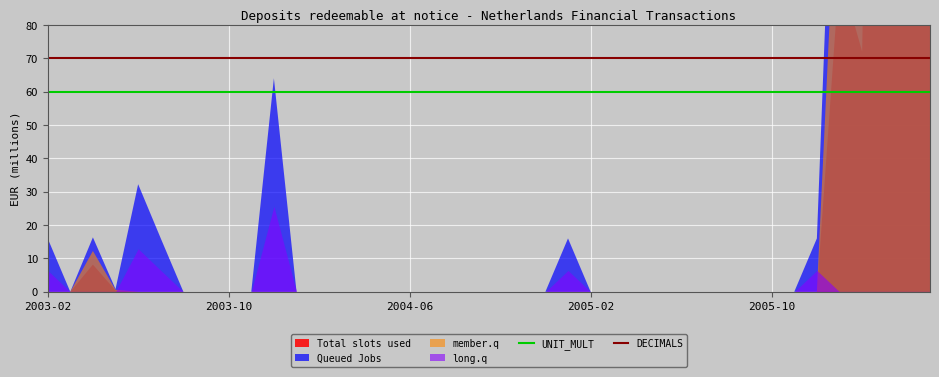

The value of DECIMALS at 2003-02 is 70. True or false?

True